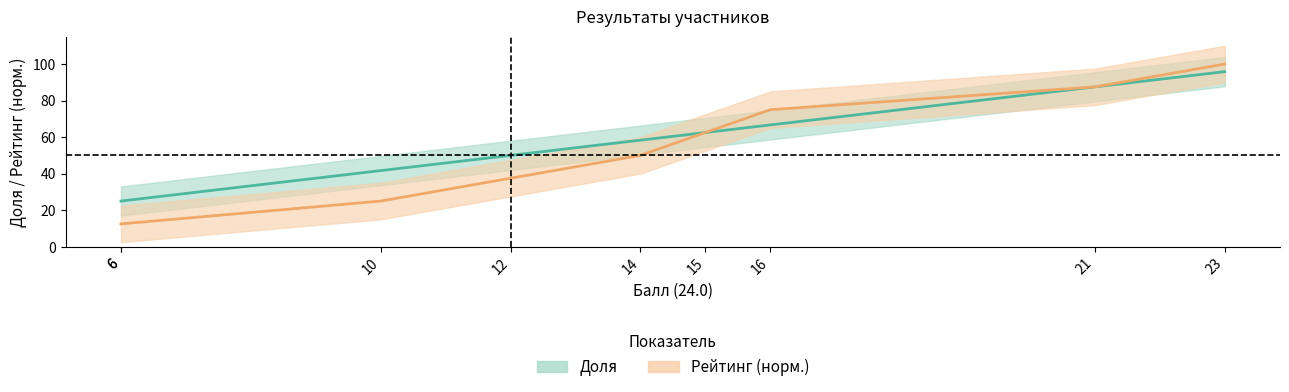

List the series in order of their peak value, lowest first.

Доля, Рейтинг (норм.)